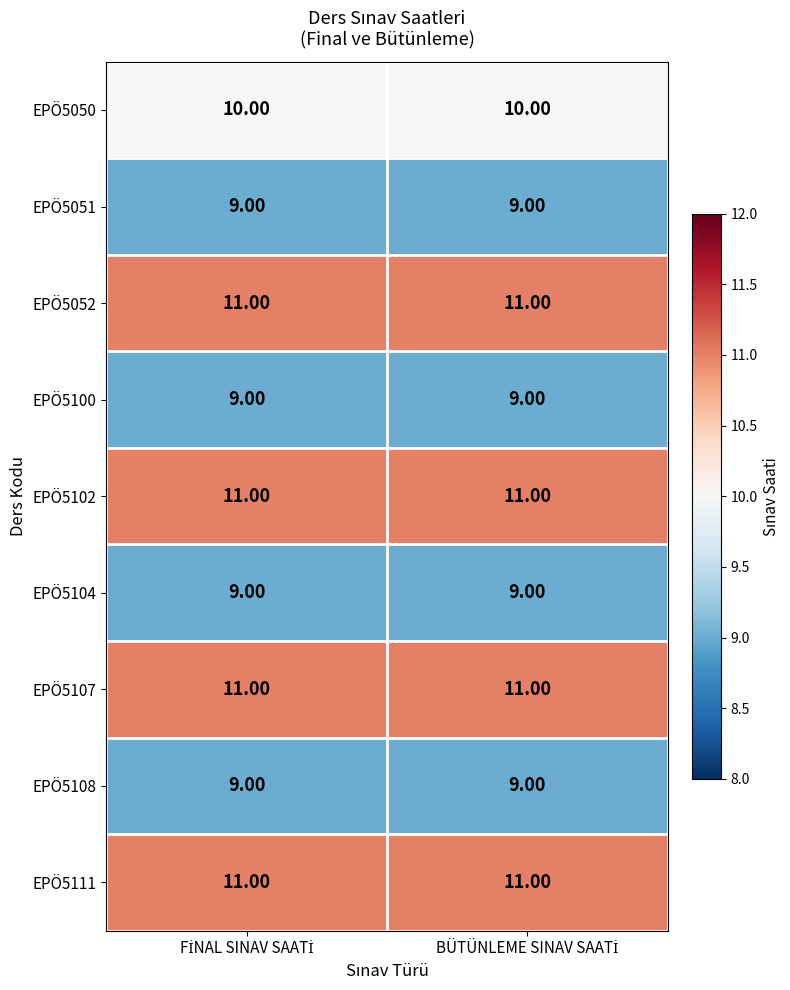

What is the sum of all EPÖ5104 values?

18